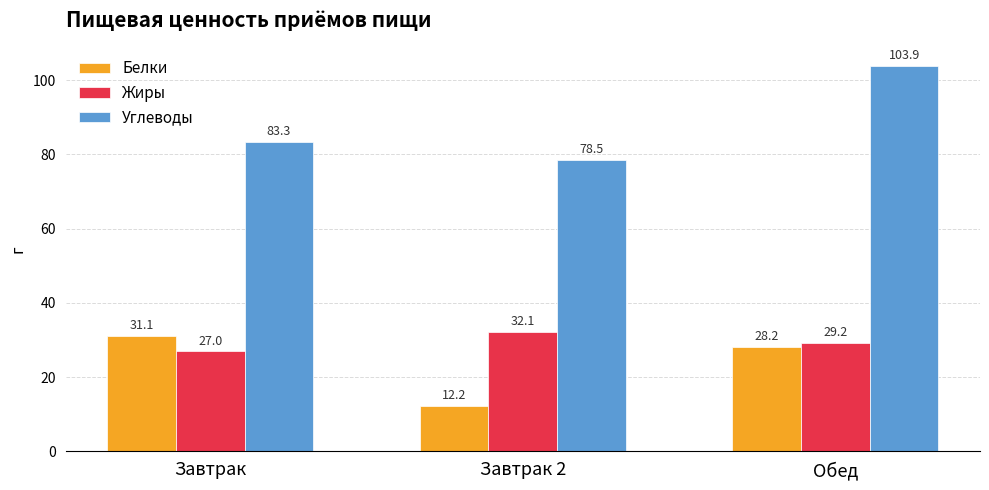

What is the minimum value shown in the chart?

12.2